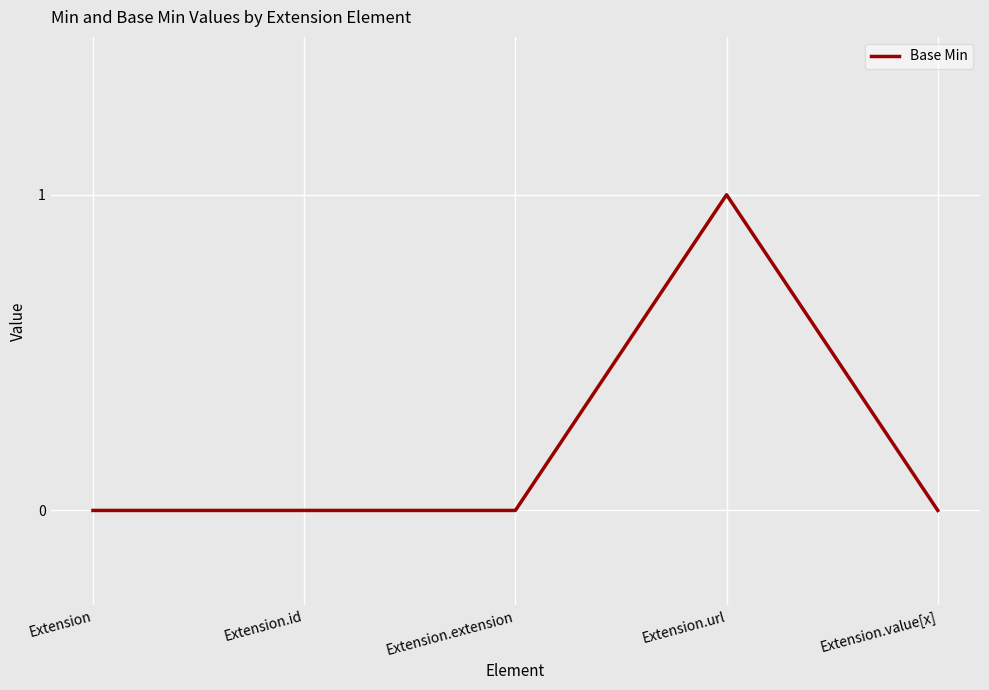

True or false: there are more than 0 points higher than both neighbors.

True